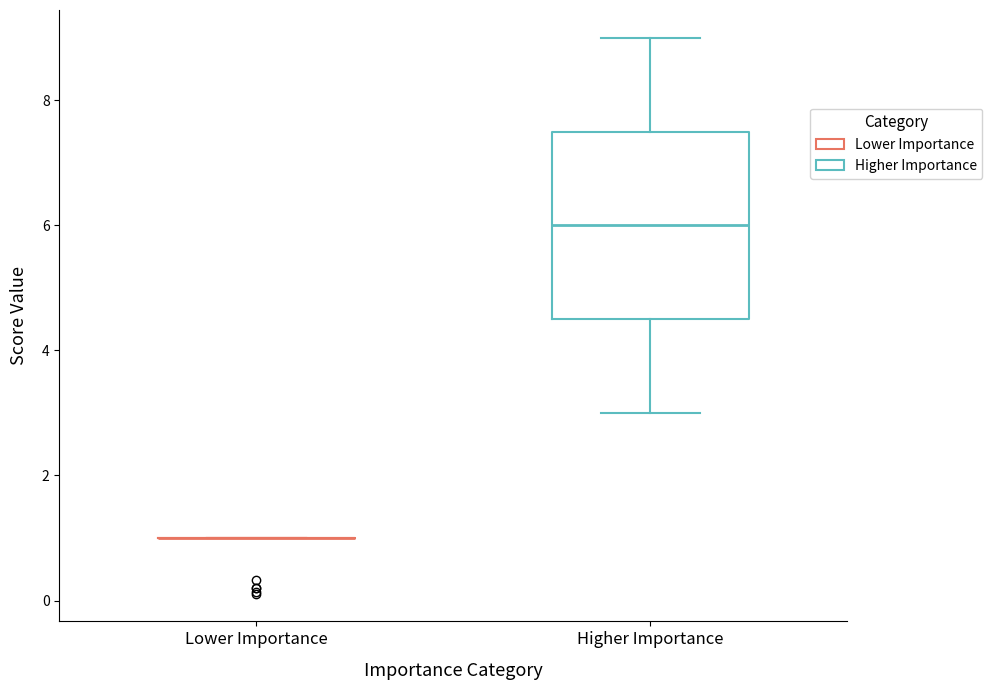

Reading left to right, read every box against the y-axis: the position of its median line, the range the box covers, and the ends of its whiskers. The values are not printed on the chart, so give them approximately, as read against the axis.

Lower Importance: box collapsed to a line at 1.0, whiskers 1.0 to 1.0
Higher Importance: median 6.0, box 4.6 to 7.6, whiskers 3.0 to 9.0